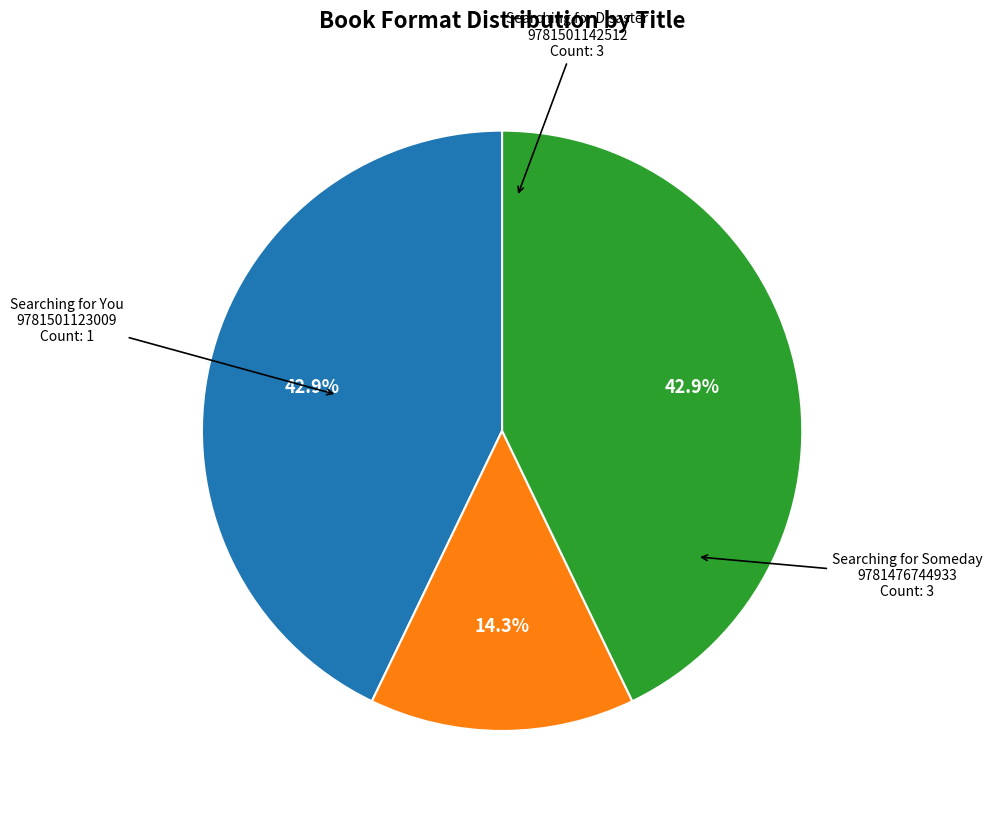

Is there a majority slice in this chart?

No